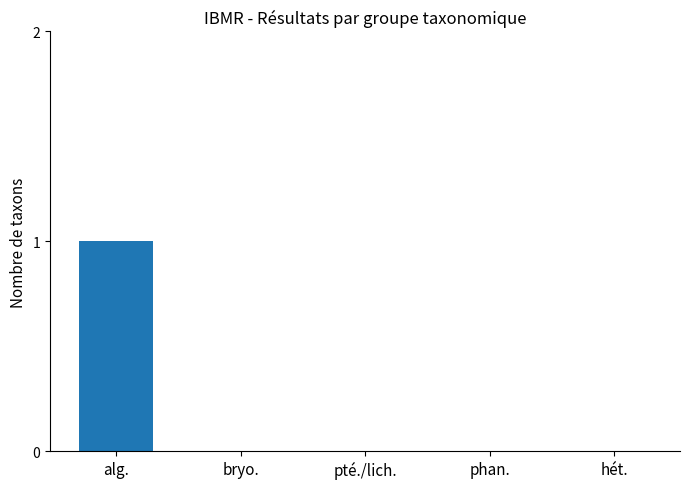

Reading left to right, list all the values displayed in this chart.

alg.=1	bryo.=0	pté./lich.=0	phan.=0	hét.=0